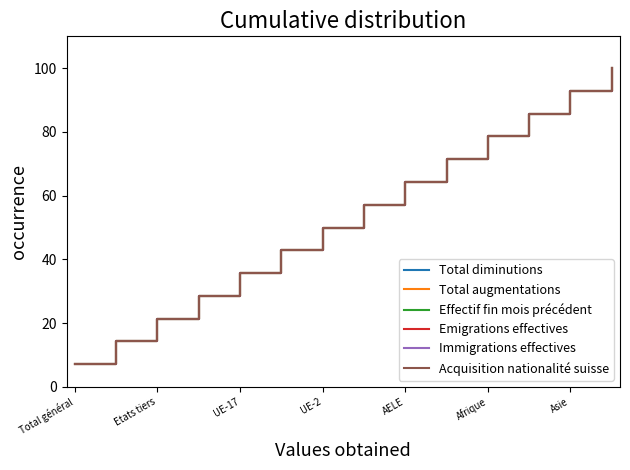

Is this an area chart (filled region under the line)?

No